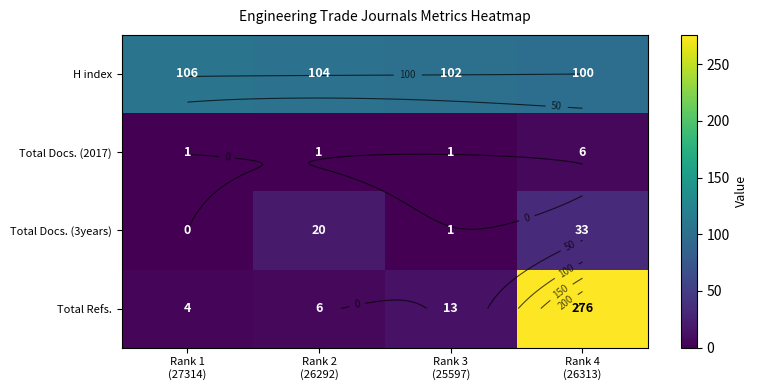

How many values in the Total Docs. (2017) series exceed 1?

1